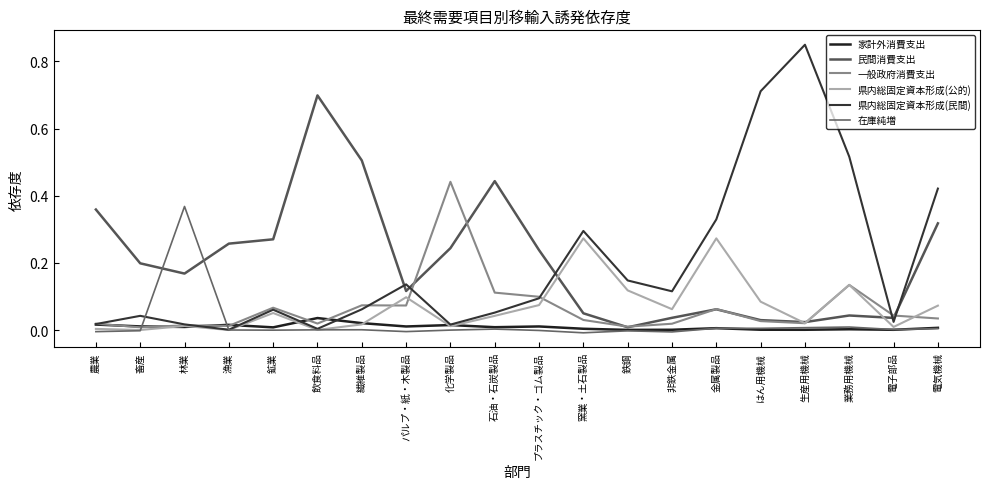

Which has a higher value, プラスチック・ゴム製品 or 農業?

農業